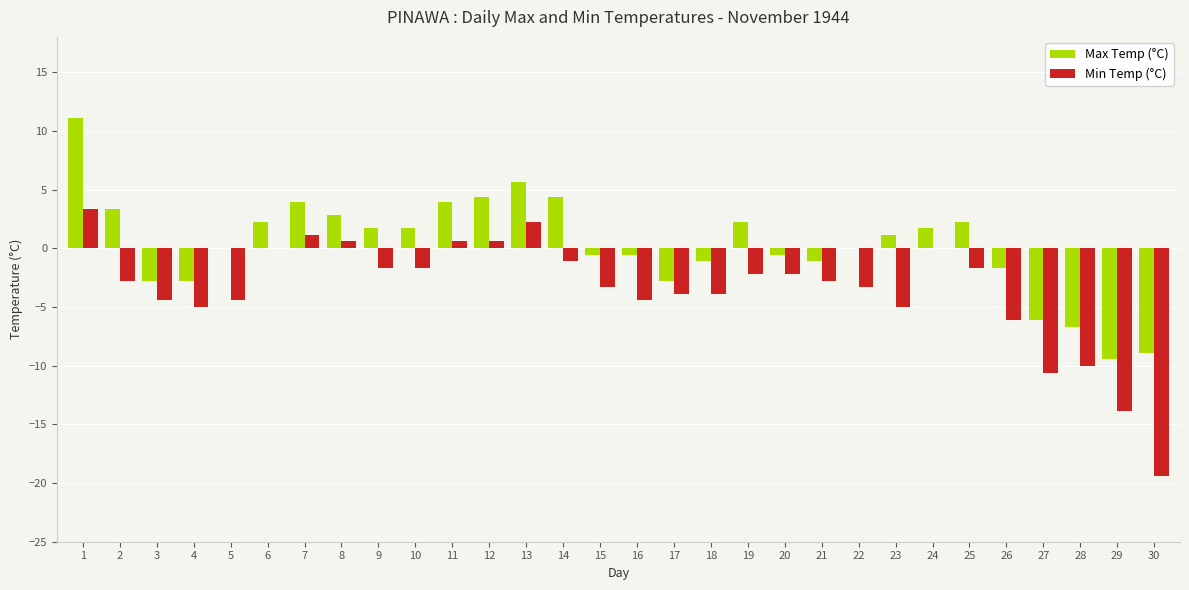

Reading right to left, extract all data points from this chart.

Max Temp (°C): 30=-8.9	29=-9.4	28=-6.7	27=-6.1	26=-1.7	25=2.2	24=1.7	23=1.1	22=0.0	21=-1.1	20=-0.6	19=2.2	18=-1.1	17=-2.8	16=-0.6	15=-0.6	14=4.4	13=5.6	12=4.4	11=3.9	10=1.7	9=1.7	8=2.8	7=3.9	6=2.2	5=0.0	4=-2.8	3=-2.8	2=3.3	1=11.1
Min Temp (°C): 30=-19.4	29=-13.9	28=-10.0	27=-10.6	26=-6.1	25=-1.7	24=0.0	23=-5.0	22=-3.3	21=-2.8	20=-2.2	19=-2.2	18=-3.9	17=-3.9	16=-4.4	15=-3.3	14=-1.1	13=2.2	12=0.6	11=0.6	10=-1.7	9=-1.7	8=0.6	7=1.1	6=0.0	5=-4.4	4=-5.0	3=-4.4	2=-2.8	1=3.3